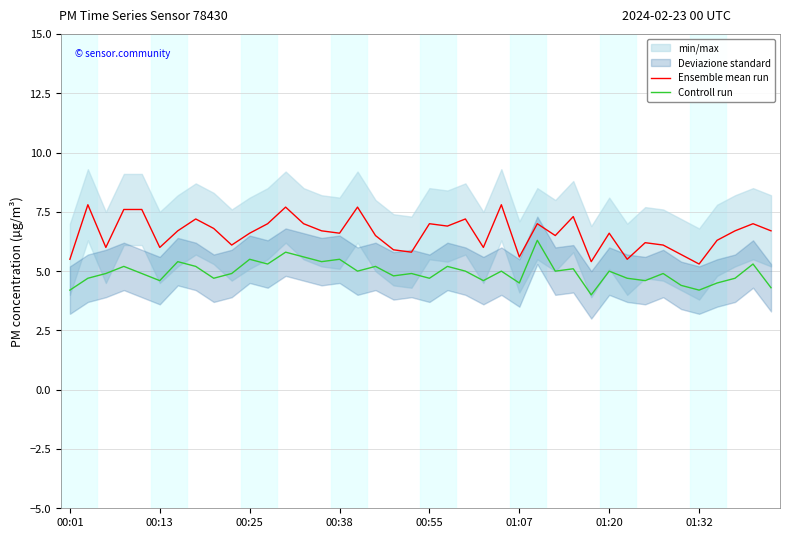

The Controll run series shows 6.3 at 00:01. True or false?

False